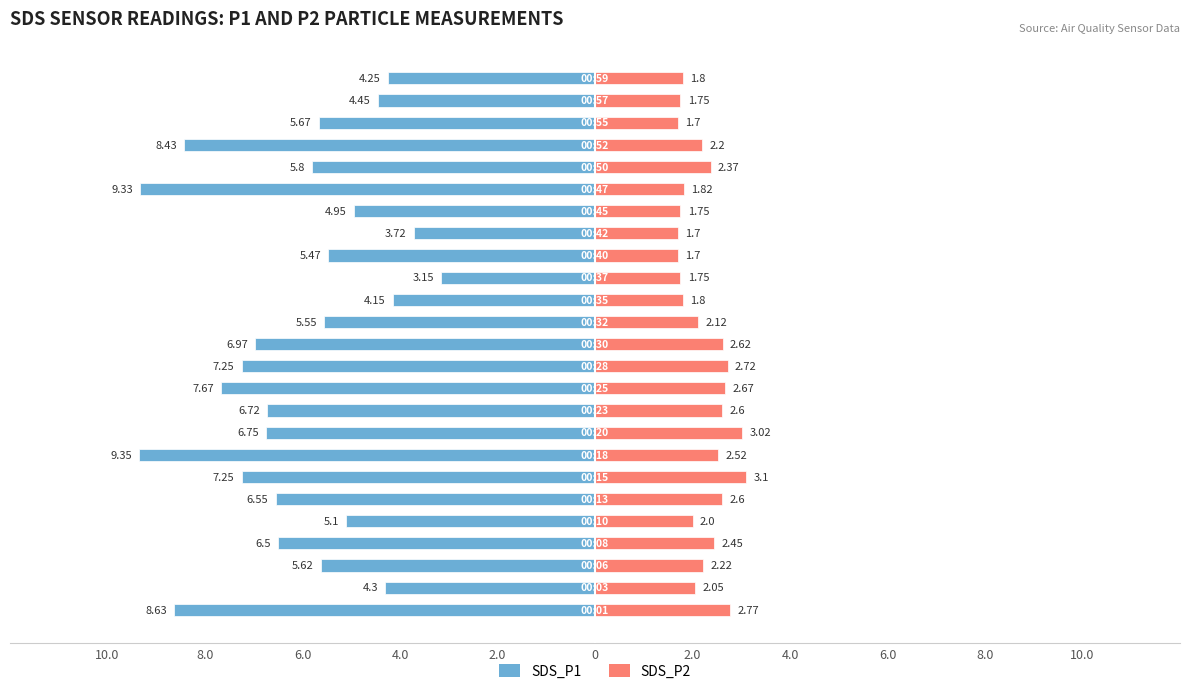

Reading left to right, extract all data points from this chart.

SDS_P1: -8.6	-4.3	-5.6	-6.5	-5.1	-6.5	-7.2	-9.3	-6.8	-6.7	-7.7	-7.2	-7.0	-5.5	-4.2	-3.1	-5.5	-3.7	-5.0	-9.3	-5.8	-8.4	-5.7	-4.5	-4.2
SDS_P2: 2.8	2.0	2.2	2.5	2.0	2.6	3.1	2.5	3.0	2.6	2.7	2.7	2.6	2.1	1.8	1.8	1.7	1.7	1.8	1.8	2.4	2.2	1.7	1.8	1.8